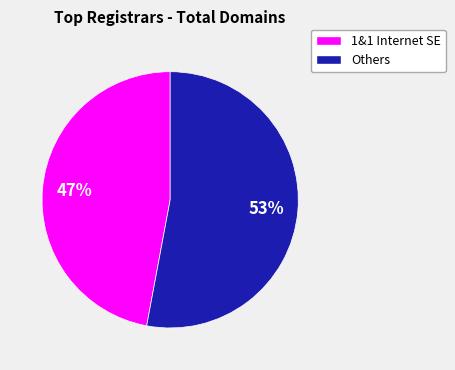

Does any single category account for the majority?

Yes